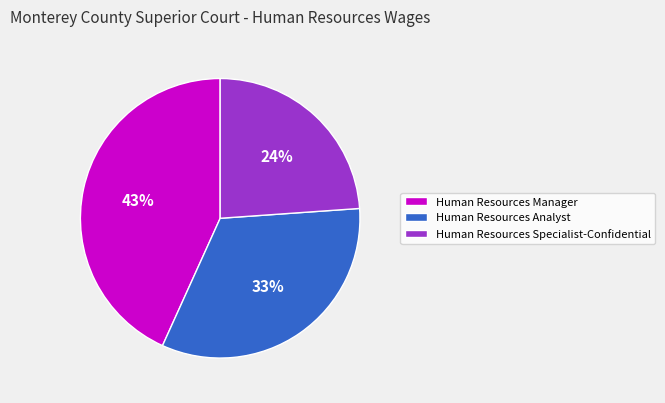

Is Human Resources Manager the majority of the pie?

No